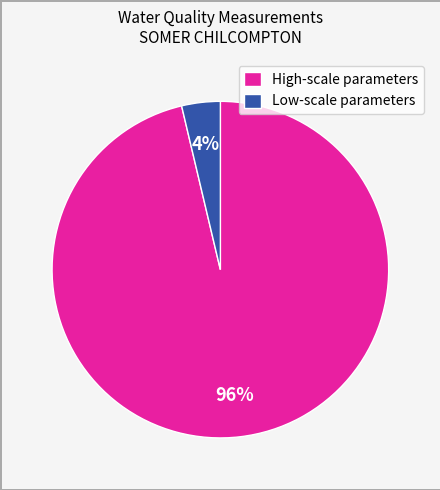

How many segments does this pie chart have?

2